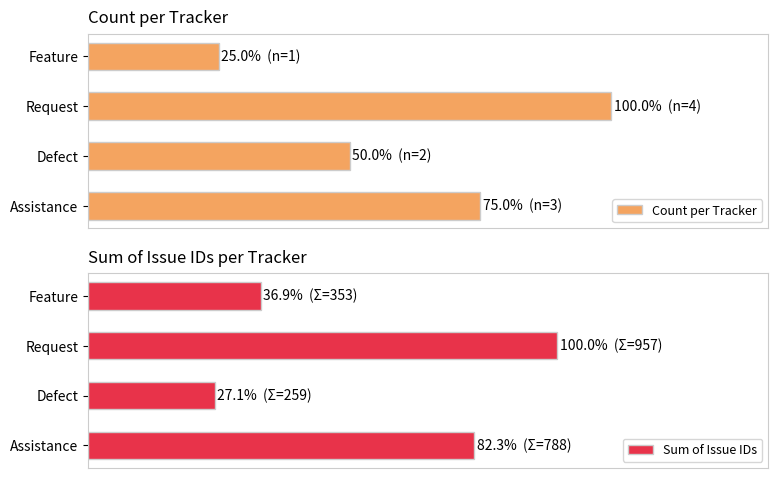

Between 20 and 40, which is larger?

40